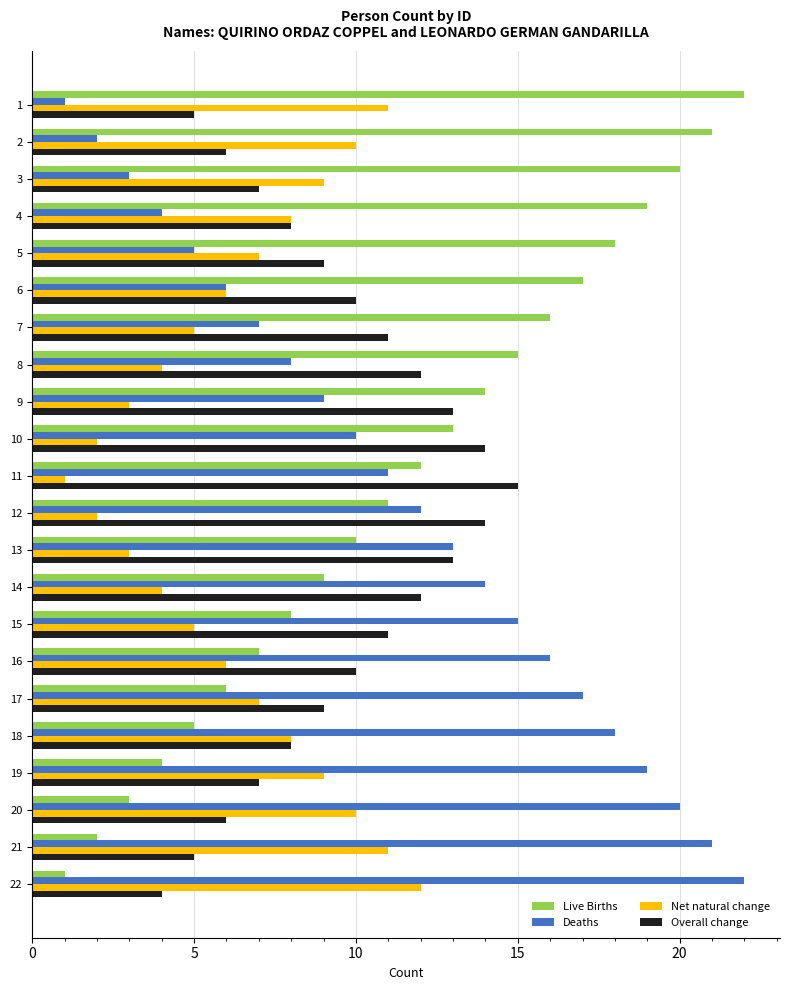

Count the number of categories in the chart.

22